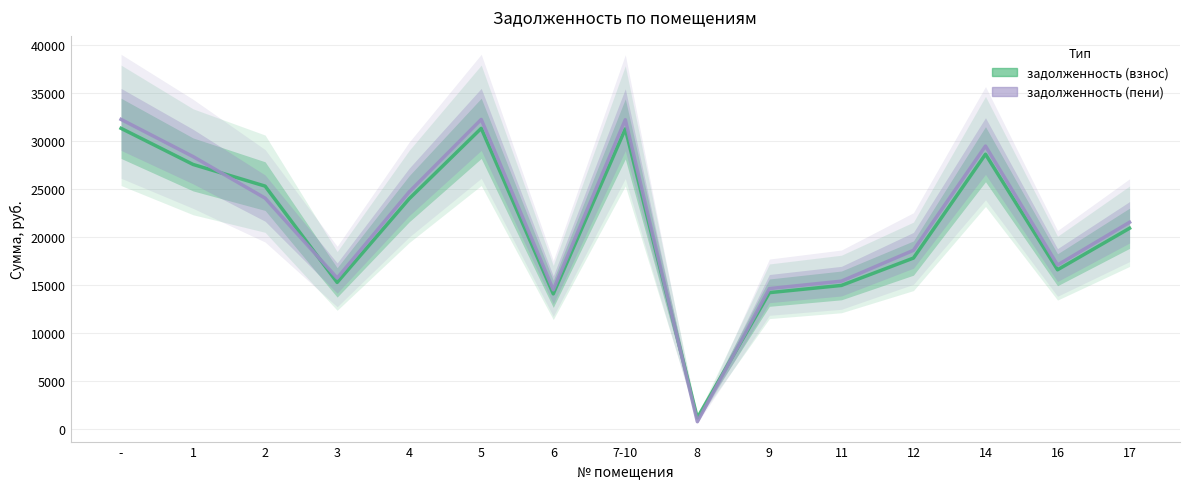

What is the value of the задолженность (пени) point at the 12th from the left?

18618.1